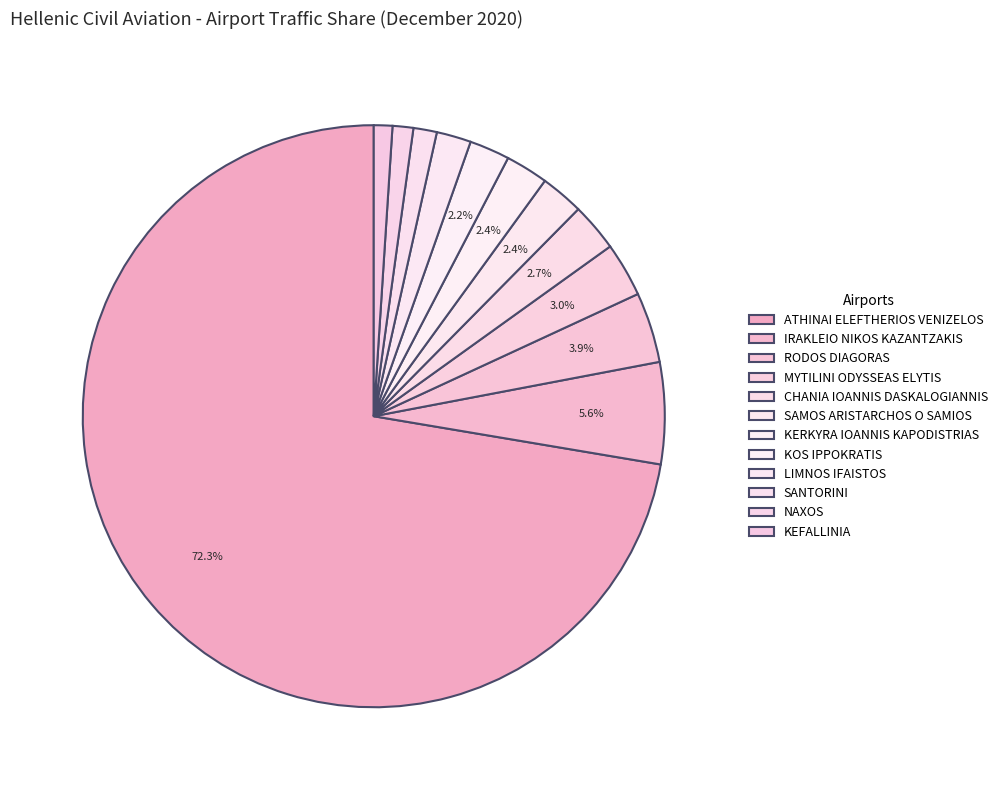

Count the number of slices in the pie.

12